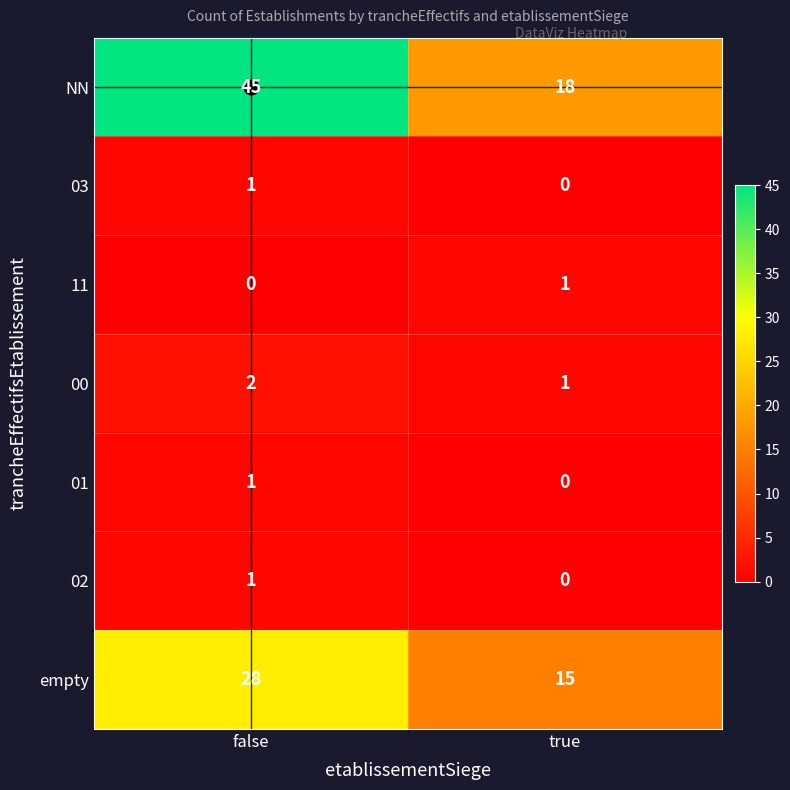

What is the sum of the 00 values at false and true?

3